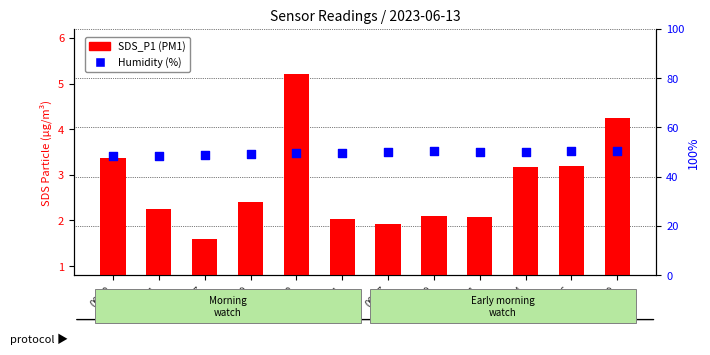

At which category is the sum across all series the highest?

00:12